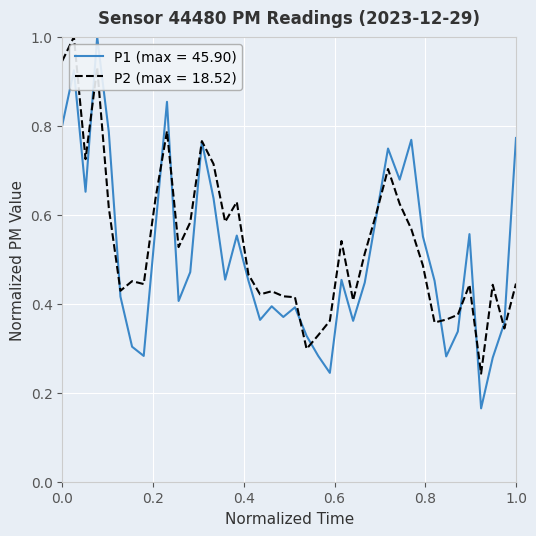

What is the maximum value shown in the chart?

1.0